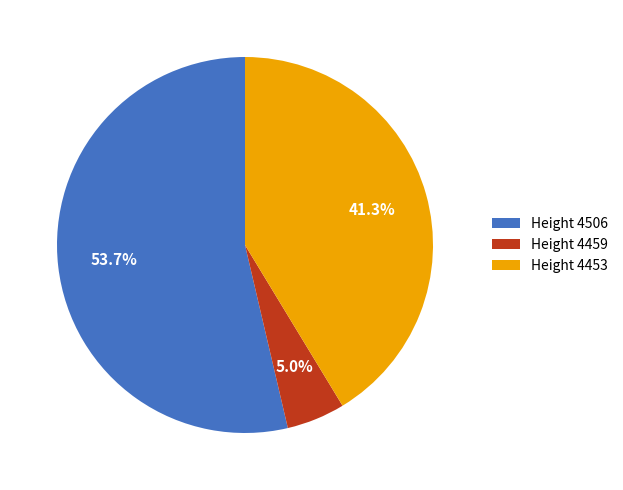

Which category has the smallest portion of the pie?

Height 4459